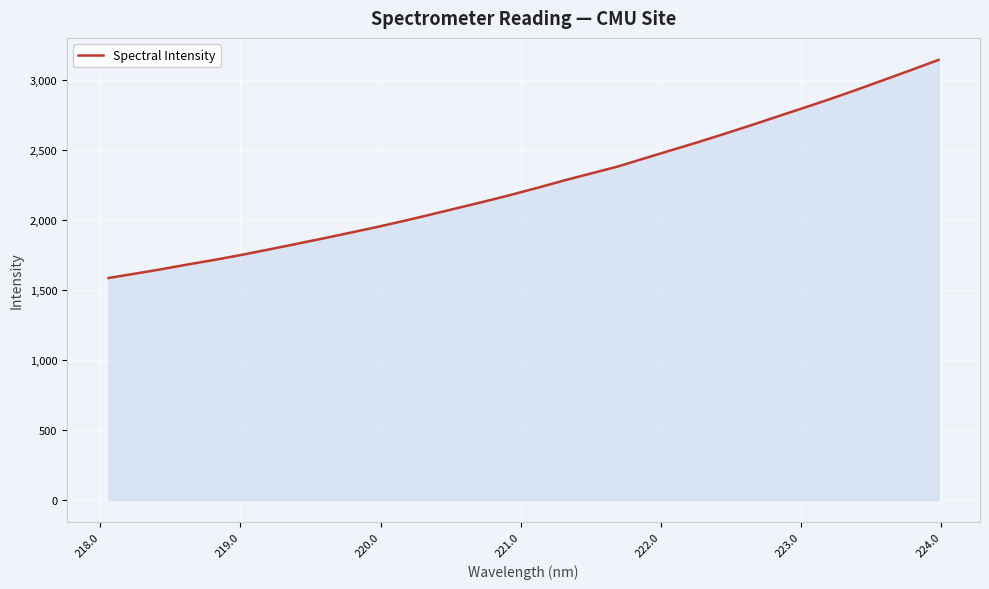

What is the maximum value shown in the chart?

3146.0